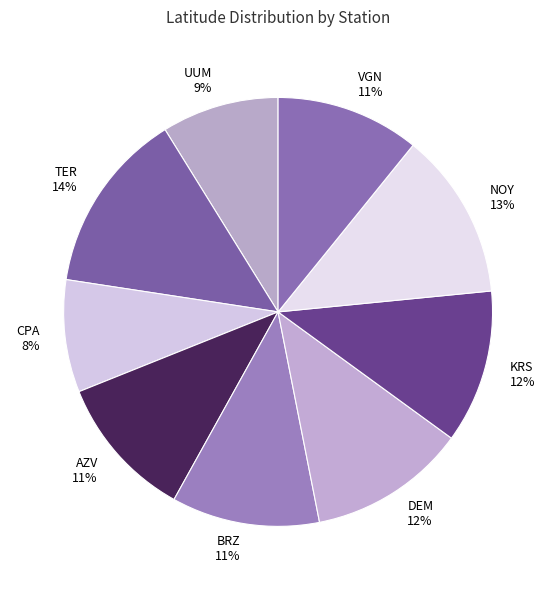

What is the ratio of the value at TER to the value at DEM?

1.2